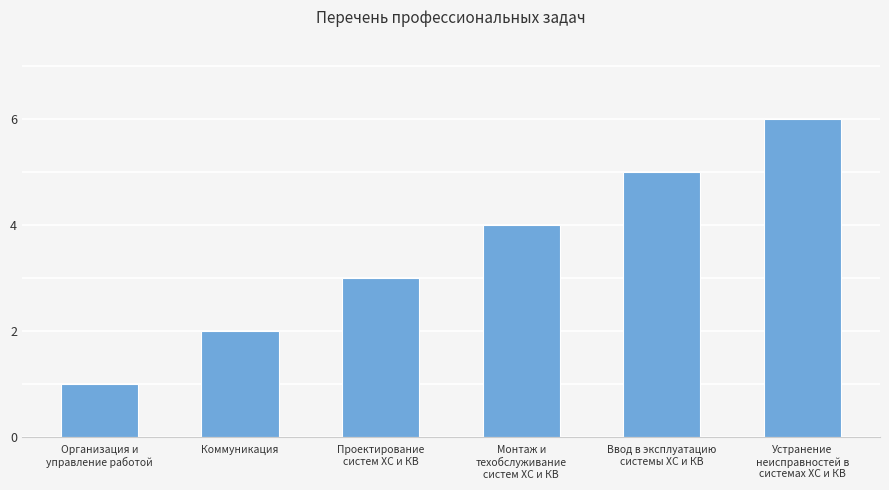

What is the label of the 5th bar from the right?

Коммуникация